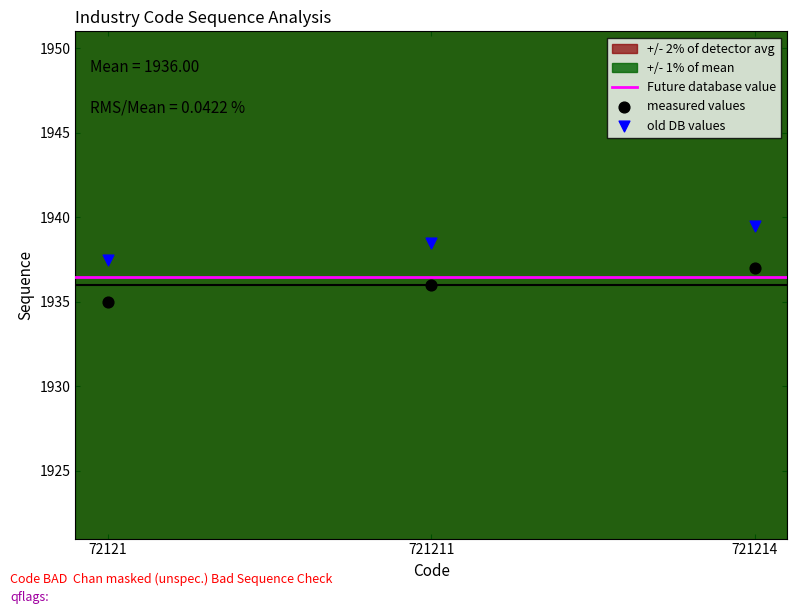

Which series reaches the minimum Y coordinate?

measured values